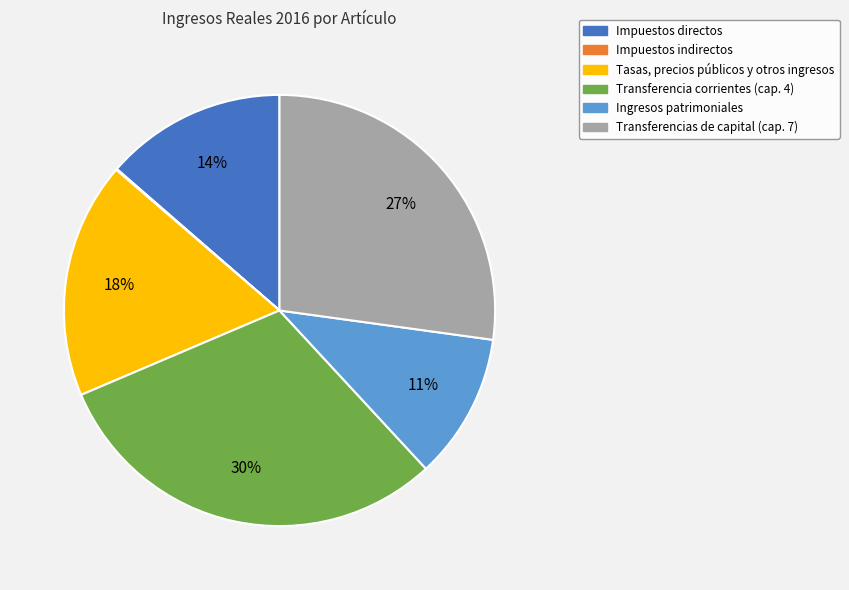

To the nearest percent, what is the average slice percentage?

17%